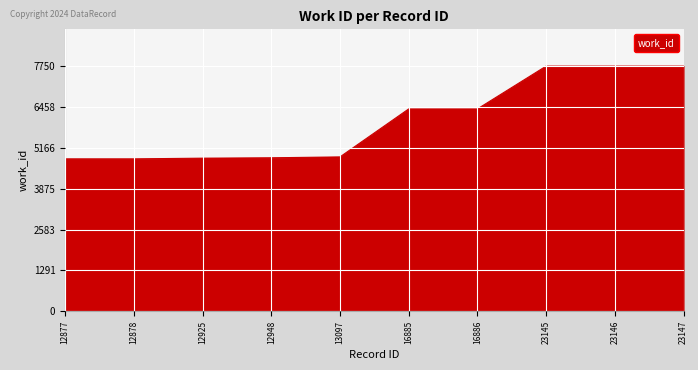

Between 16885 and 12877, which is larger?

16885